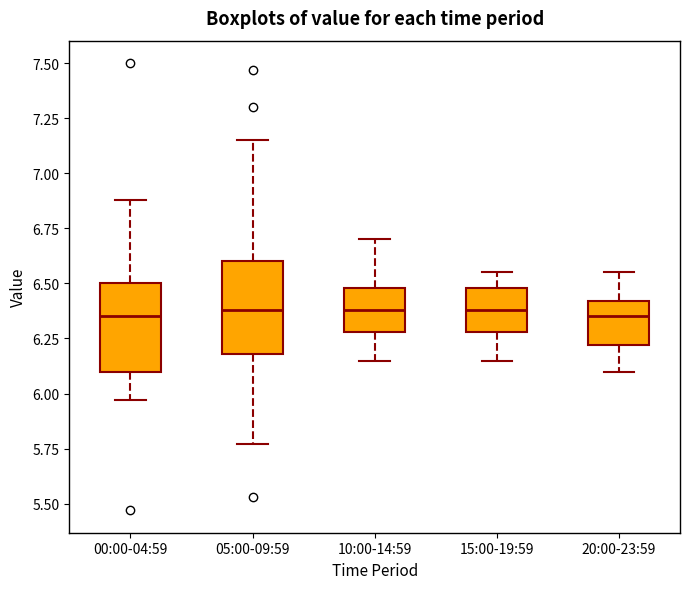

Reading left to right, read every box against the y-axis: the position of its median line, the range the box covers, and the ends of its whiskers. The values are not printed on the chart, so give them approximately, as read against the axis.

00:00-04:59: median 6.35, box 6.10 to 6.50, whiskers 5.95 to 6.90
05:00-09:59: median 6.40, box 6.20 to 6.60, whiskers 5.75 to 7.15
10:00-14:59: median 6.40, box 6.30 to 6.50, whiskers 6.15 to 6.70
15:00-19:59: median 6.40, box 6.30 to 6.50, whiskers 6.15 to 6.55
20:00-23:59: median 6.35, box 6.20 to 6.40, whiskers 6.10 to 6.55